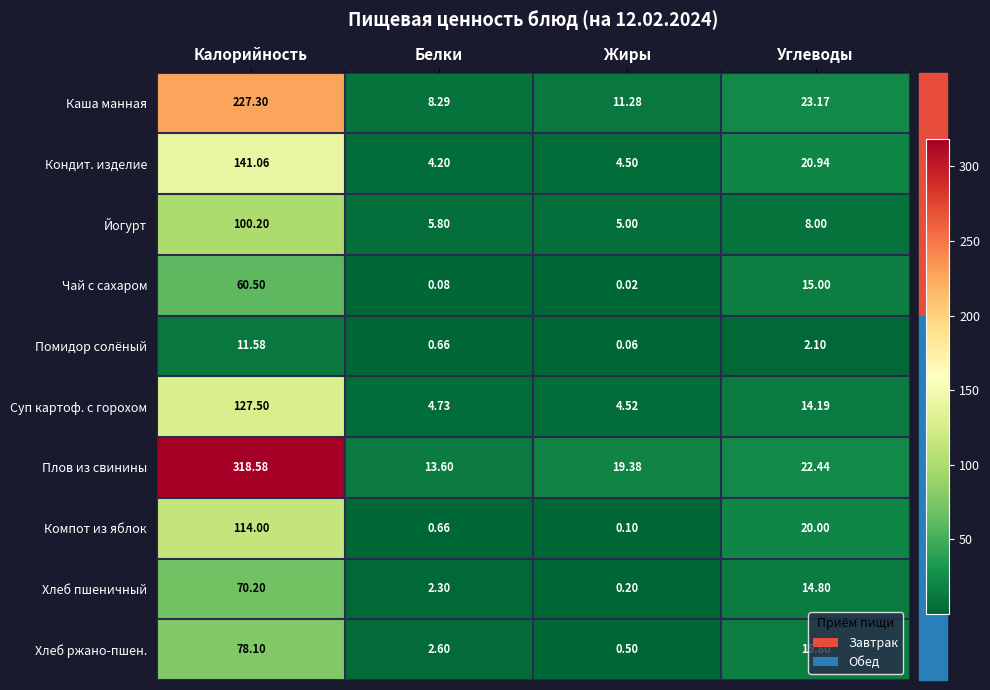

Is the value of Компот из яблок at Углеводы greater than the value of Хлеб ржано-пшен. at Белки?

Yes